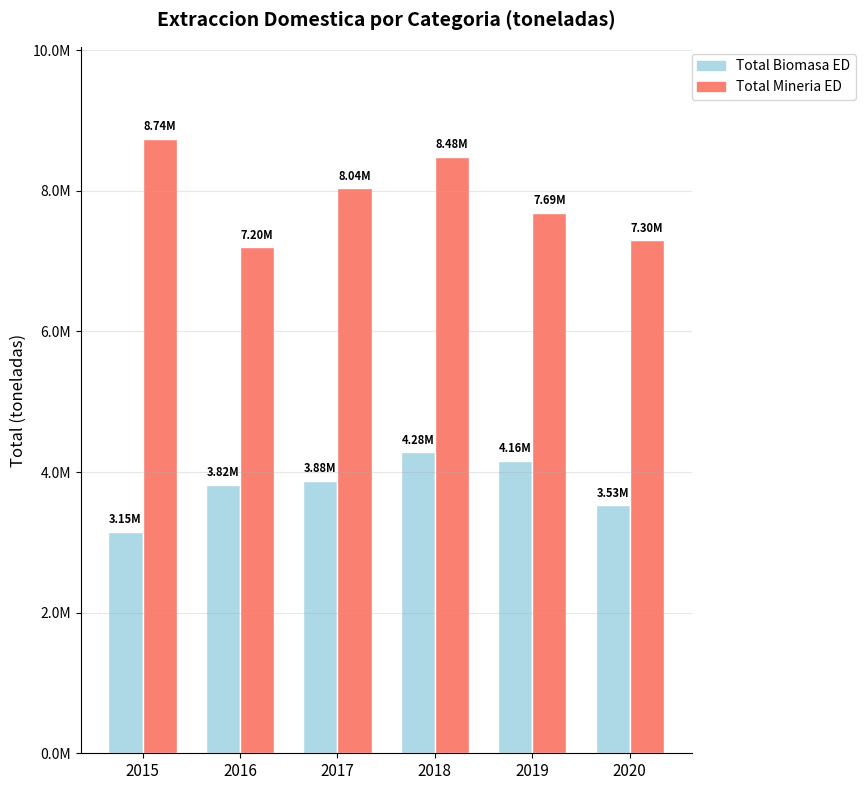

Does the chart contain any negative values?

No